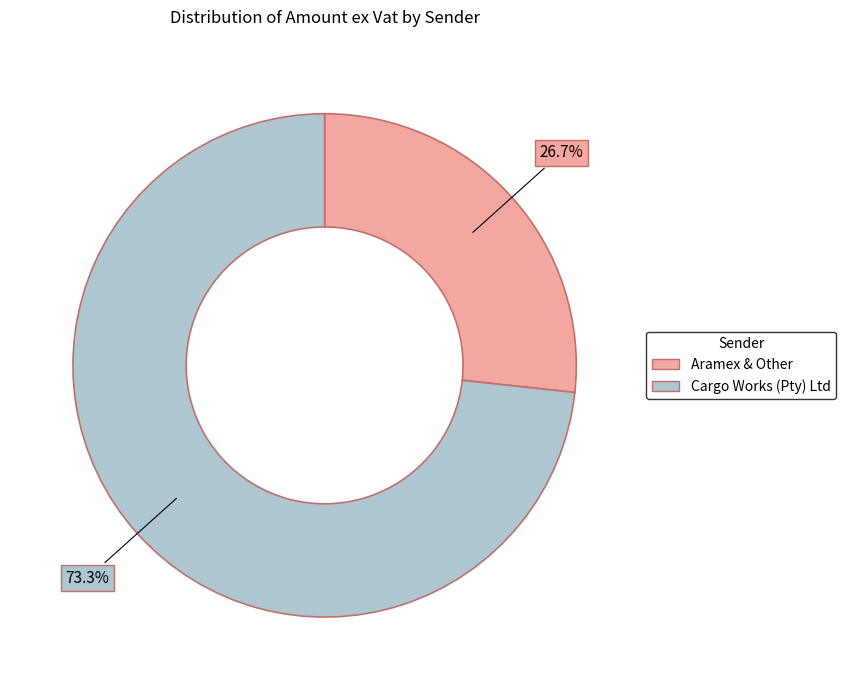

Does any single category account for the majority?

Yes